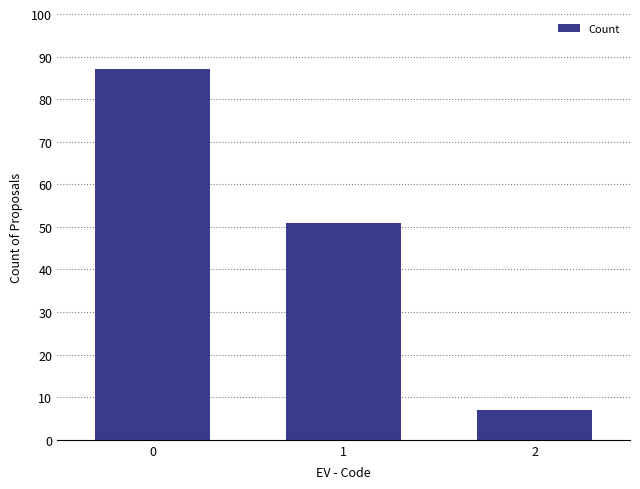

Is it true that the value at 1 is 24?

False